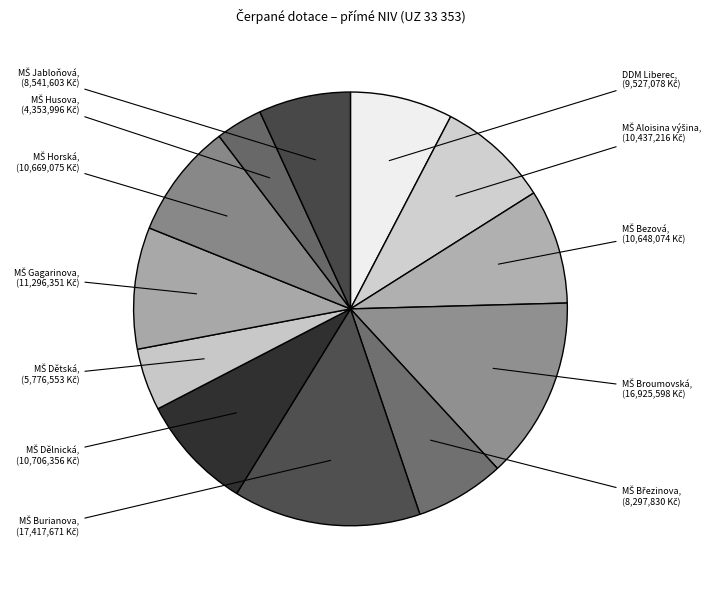

Is there a majority slice in this chart?

No